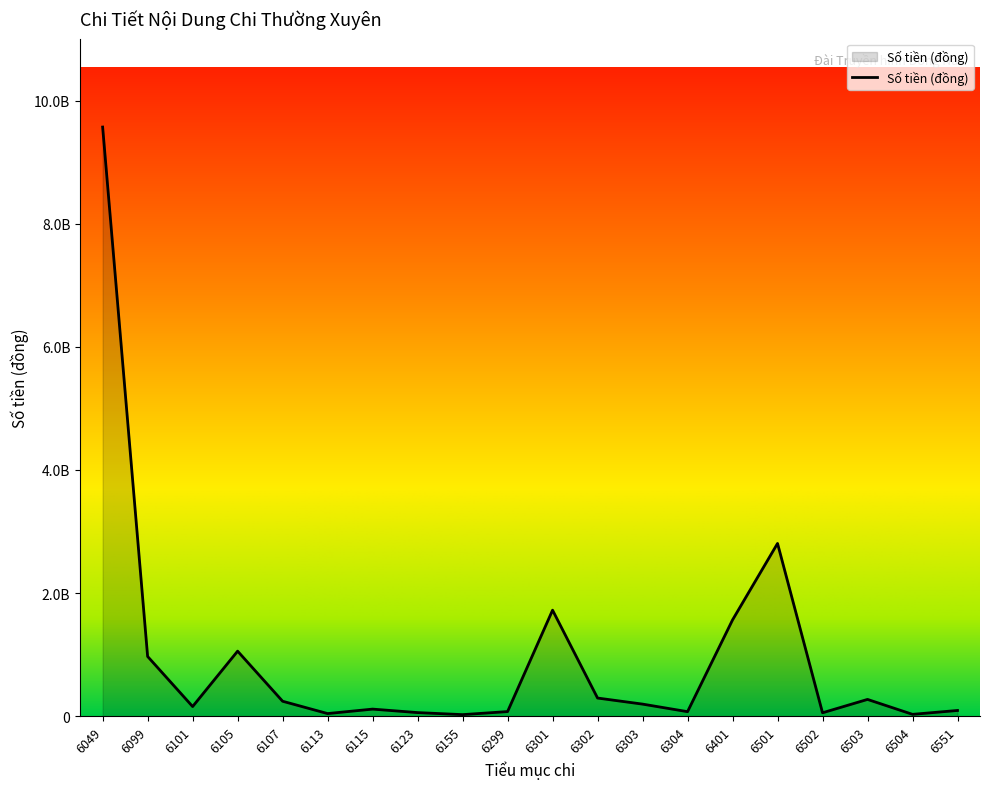

What is the value of the 17th point from the left?

56001550